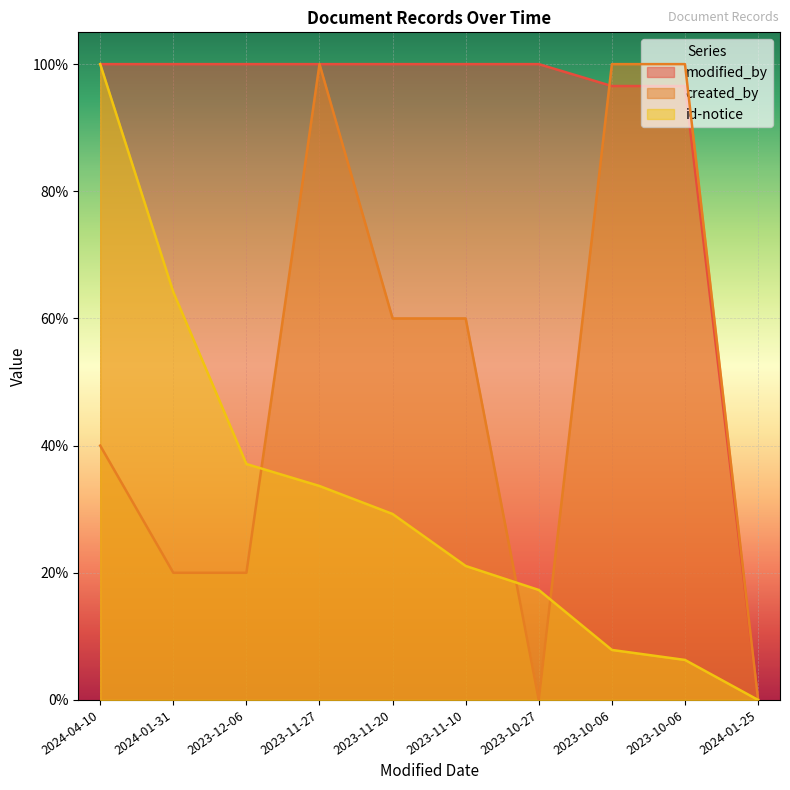

Which series has the largest total across all categories?

modified_by